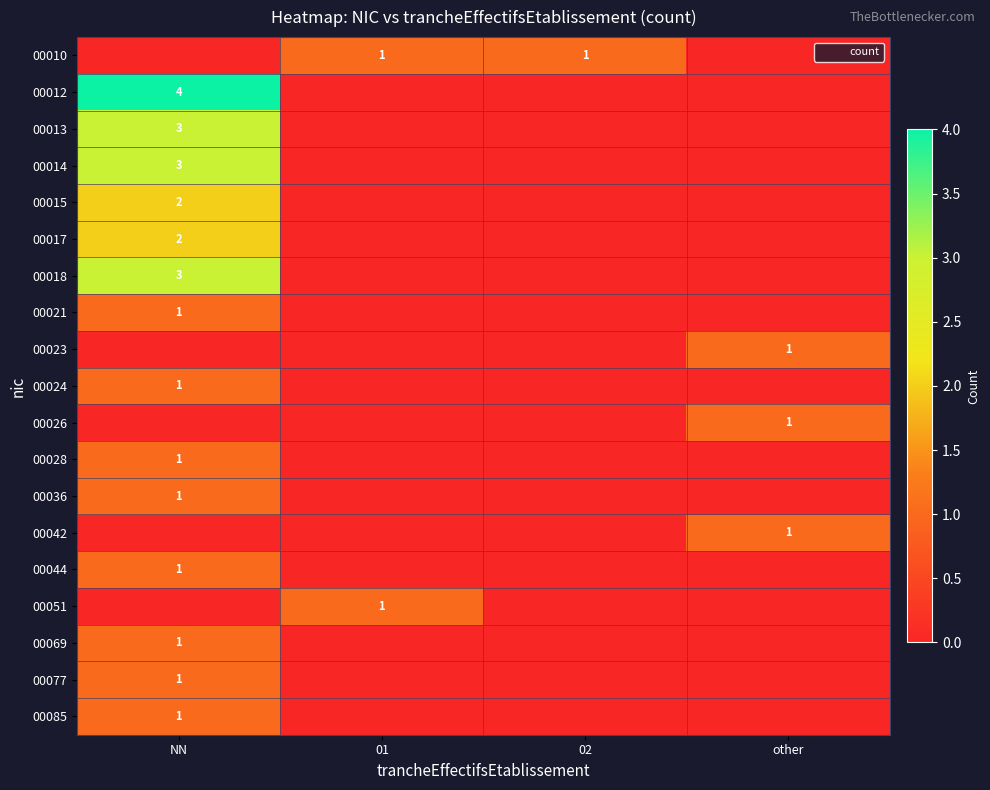

What is the difference between the maximum and minimum values in the 00018 series?

3